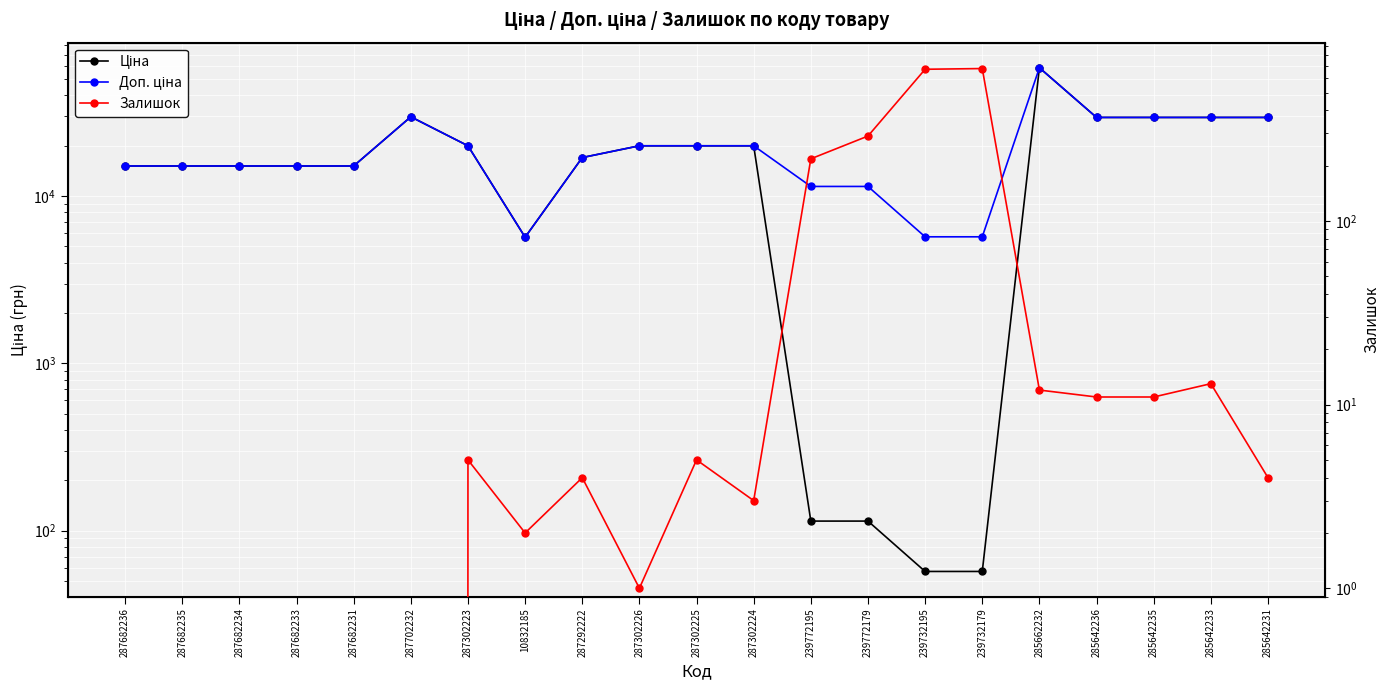

What is the label of the 14th point from the right?

10832185